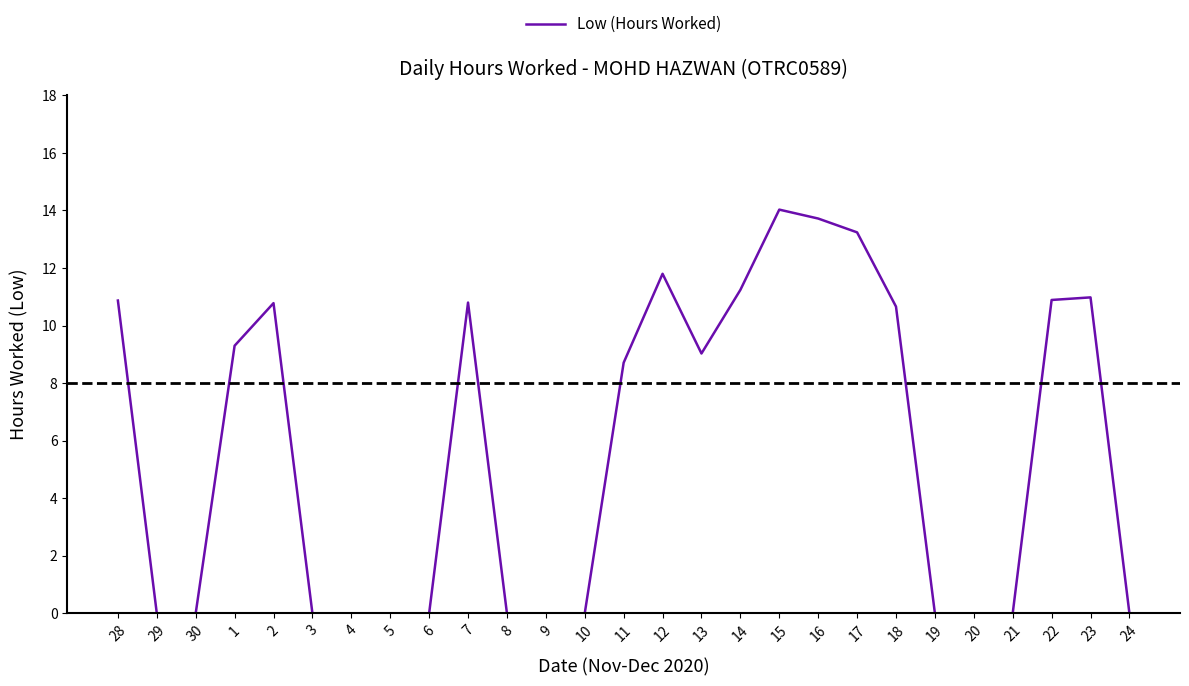

How many lines are shown in the chart?

1